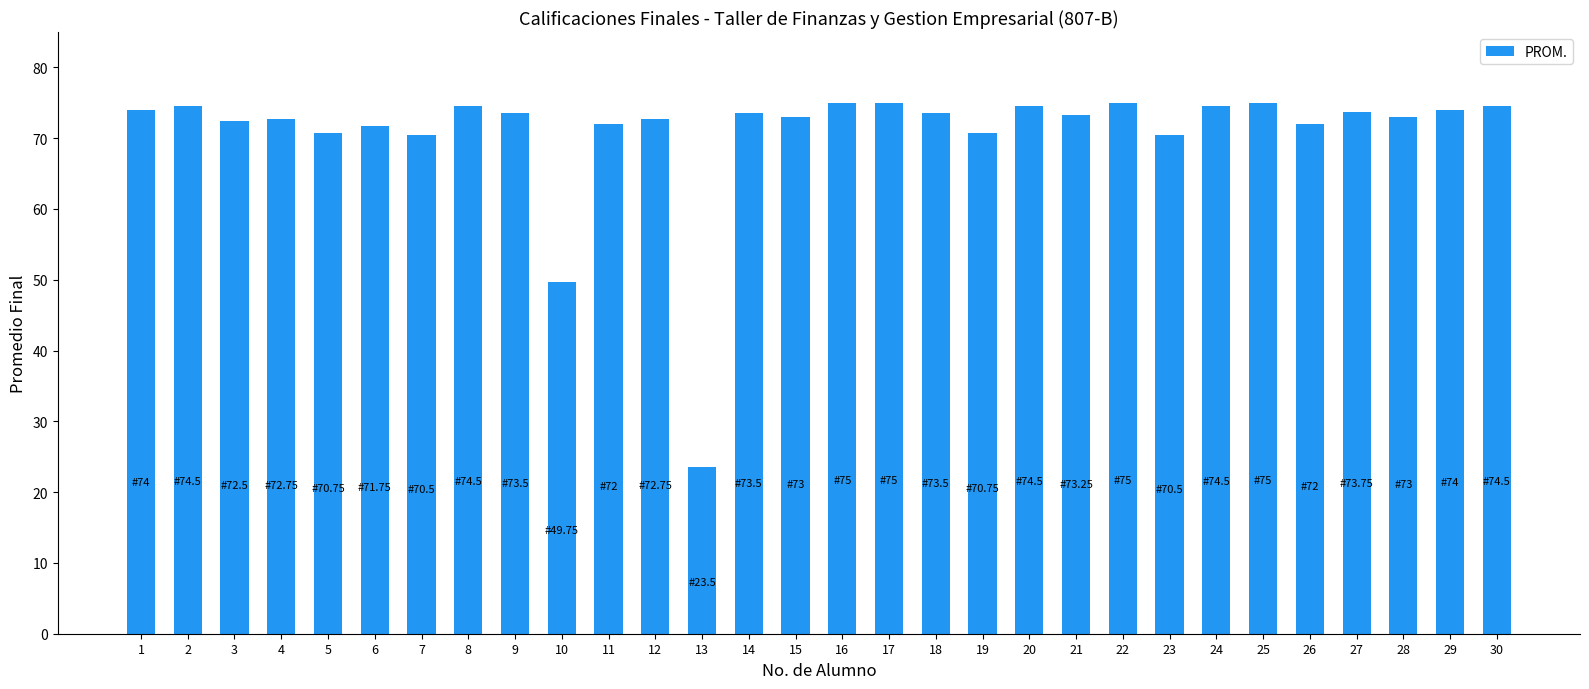

How many series are shown in this chart?

1